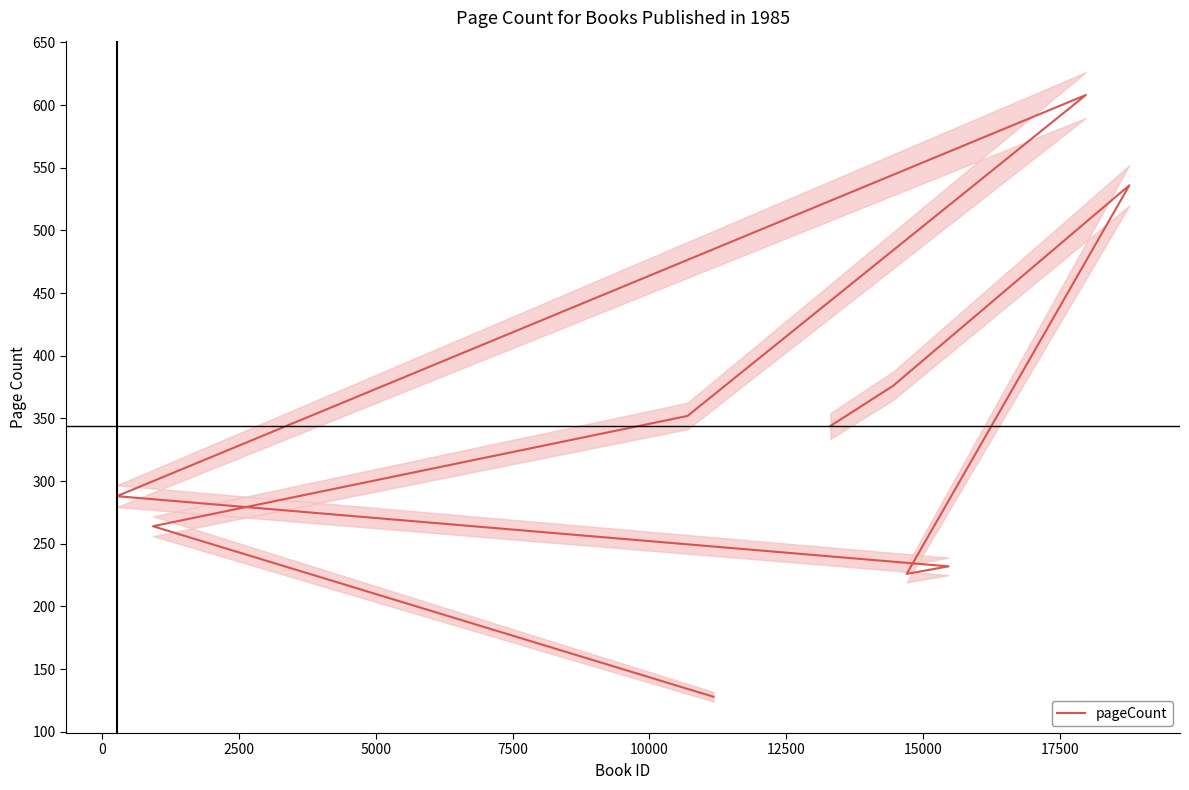

How many distinct data groups are displayed?

1